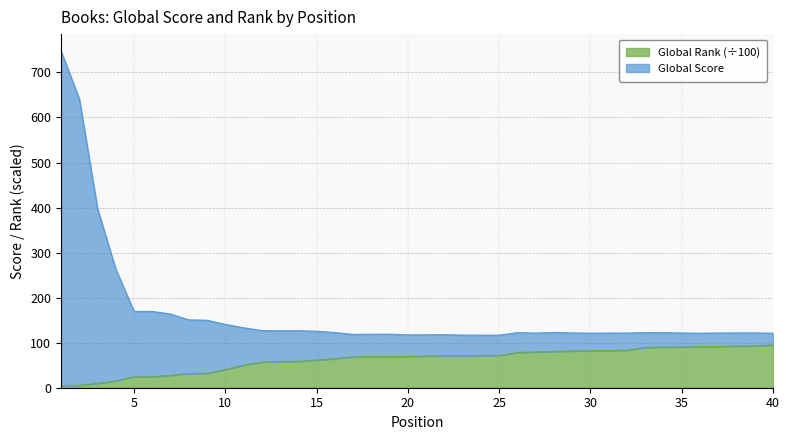

What is the greatest value displayed?

747.7